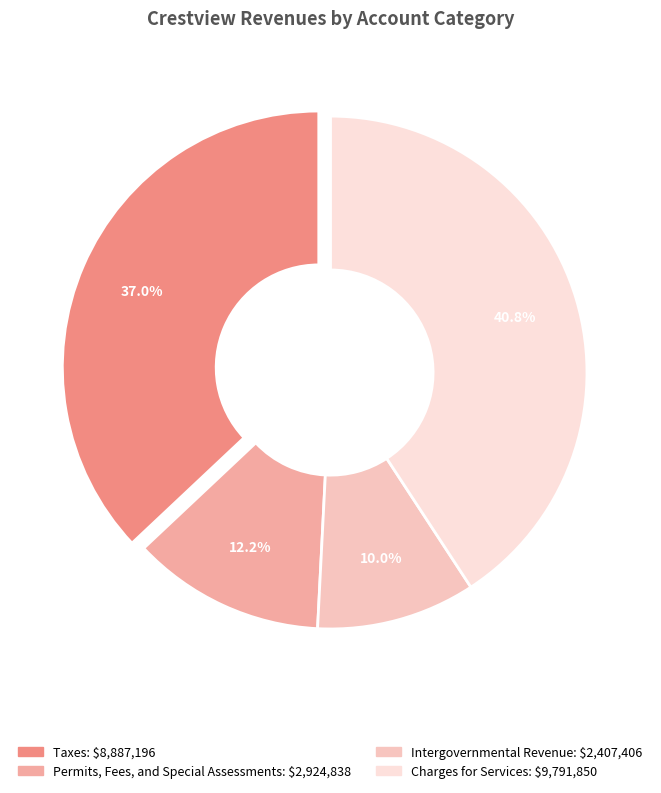

Is it true that Charges for Services is 41% of the pie?

True